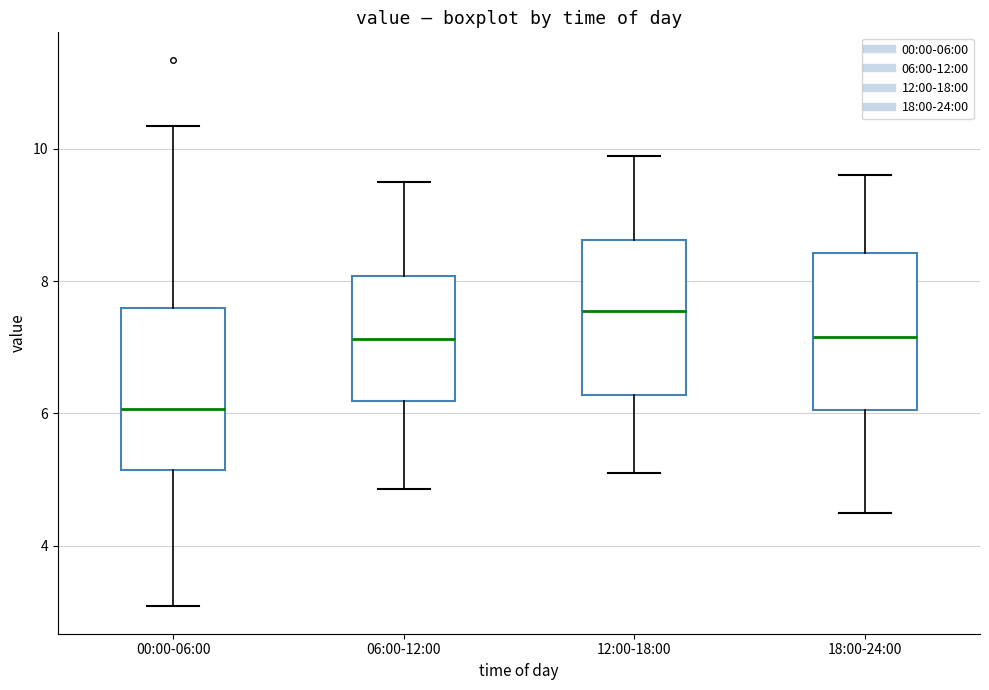

Reading left to right, read every box against the y-axis: the position of its median line, the range the box covers, and the ends of its whiskers. The values are not printed on the chart, so give them approximately, as read against the axis.

00:00-06:00: median 6.0, box 5.2 to 7.6, whiskers 3.0 to 10.4
06:00-12:00: median 7.2, box 6.2 to 8.0, whiskers 4.8 to 9.6
12:00-18:00: median 7.6, box 6.2 to 8.6, whiskers 5.2 to 10.0
18:00-24:00: median 7.2, box 6.0 to 8.4, whiskers 4.6 to 9.6